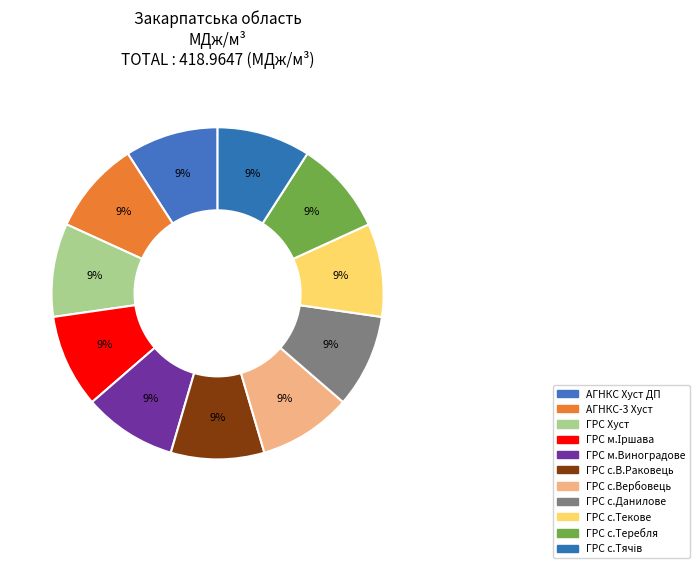

Count the number of slices in the pie.

11